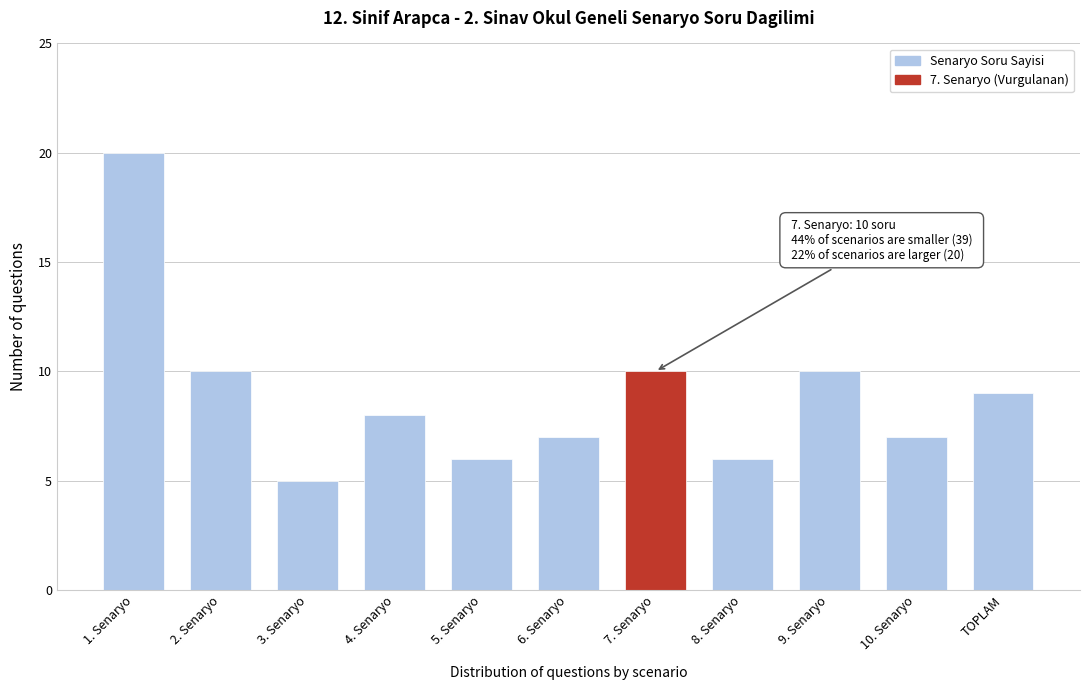

Reading left to right, transcribe all the data shown in this chart.

20	10	5	8	6	7	10	6	10	7	9